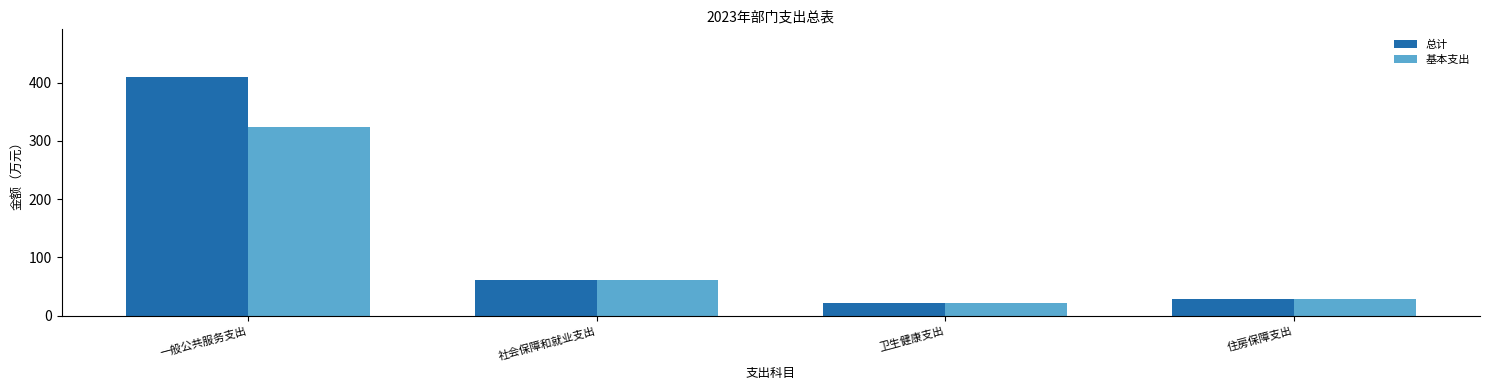

The value of 基本支出 at 住房保障支出 is 28.0. True or false?

True